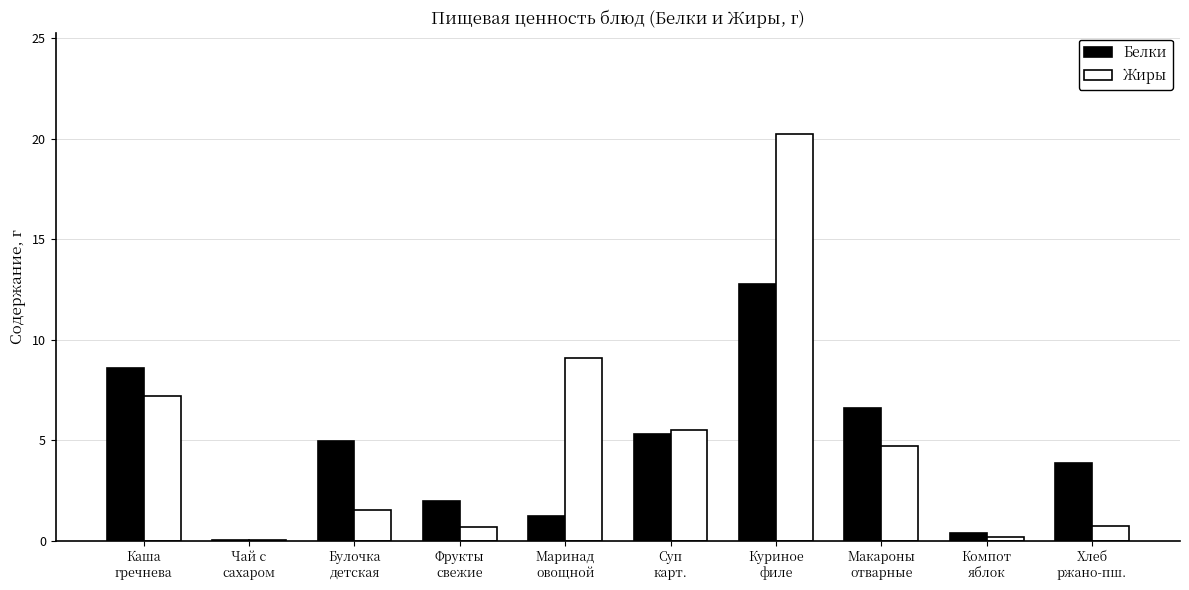

What is the highest value of the Жиры series?

20.2